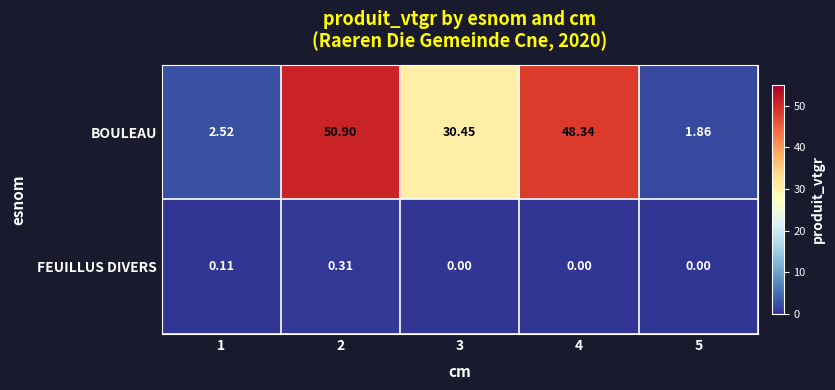

Between 1 and 2, which series saw the biggest shift?

BOULEAU